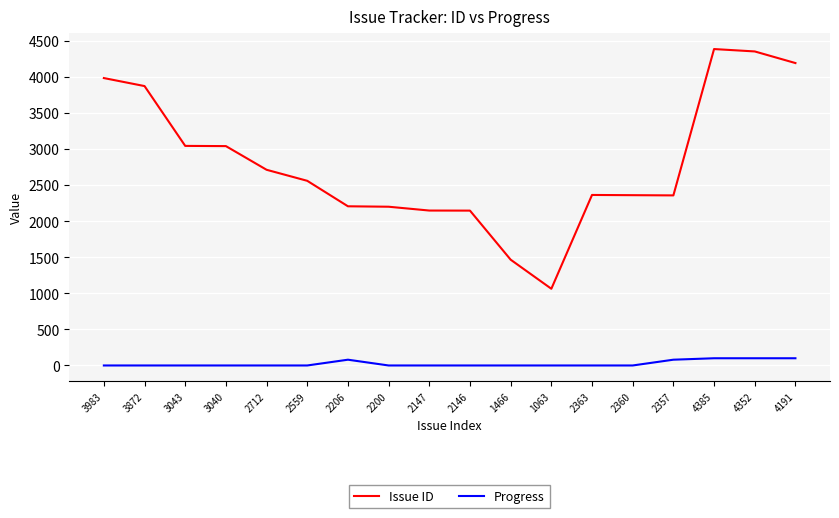

True or false: Issue ID and Progress cross at least once.

False